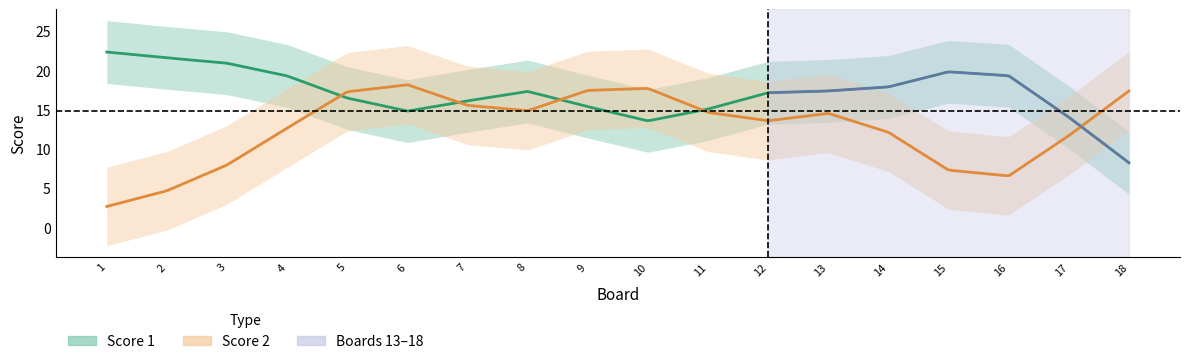

Which has a higher value, 10 or 9?

9